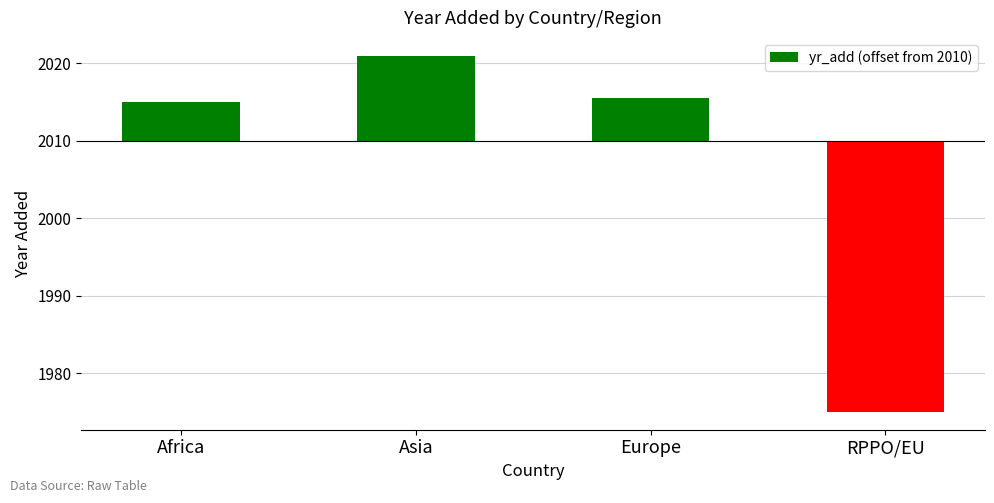

What is the label of the 1st bar from the left?

Africa